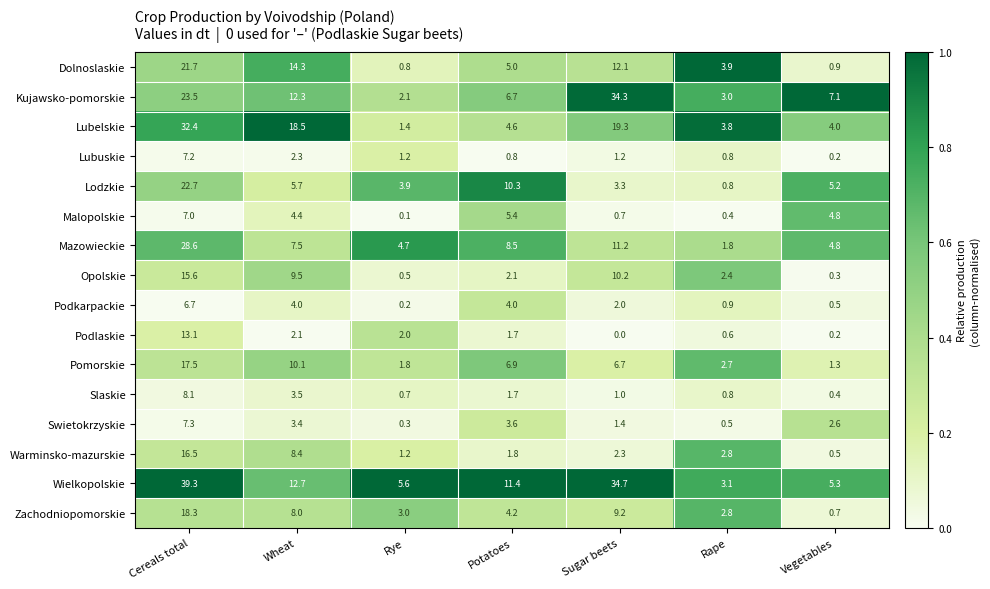

List the series in order of their peak value, highest first.

Wielkopolskie, Kujawsko-pomorskie, Lubelskie, Mazowieckie, Lodzkie, Dolnoslaskie, Zachodniopomorskie, Pomorskie, Warminsko-mazurskie, Opolskie, Podlaskie, Slaskie, Swietokrzyskie, Lubuskie, Malopolskie, Podkarpackie